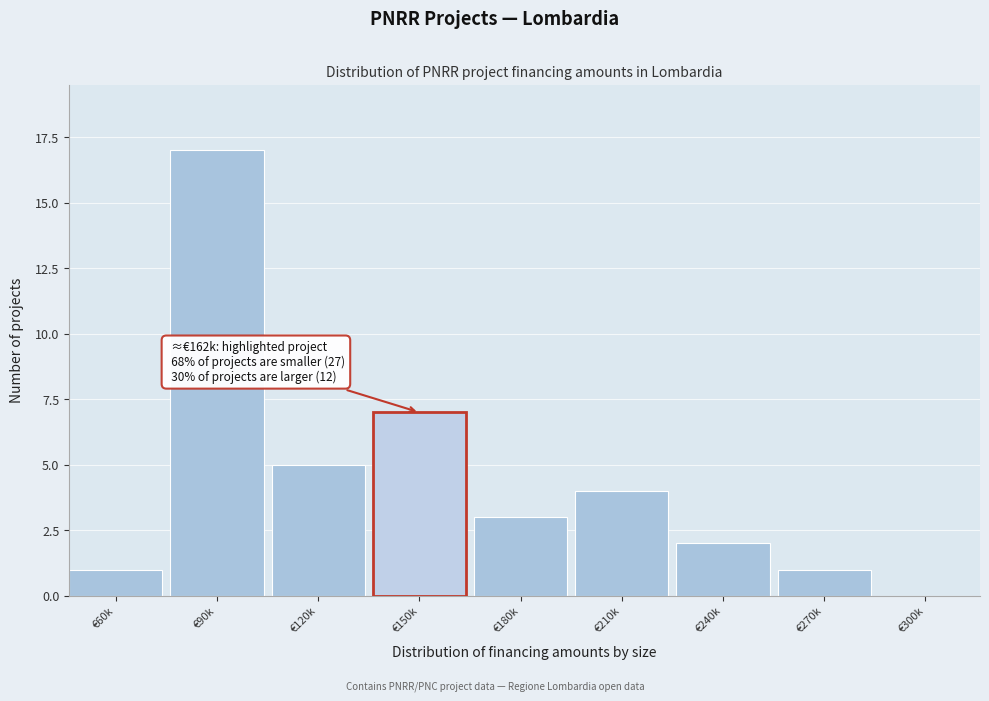

Reading right to left, list all the values displayed in this chart.

€300k=0	€270k=1	€240k=2	€210k=4	€180k=3	€150k=7	€120k=5	€90k=17	€60k=1